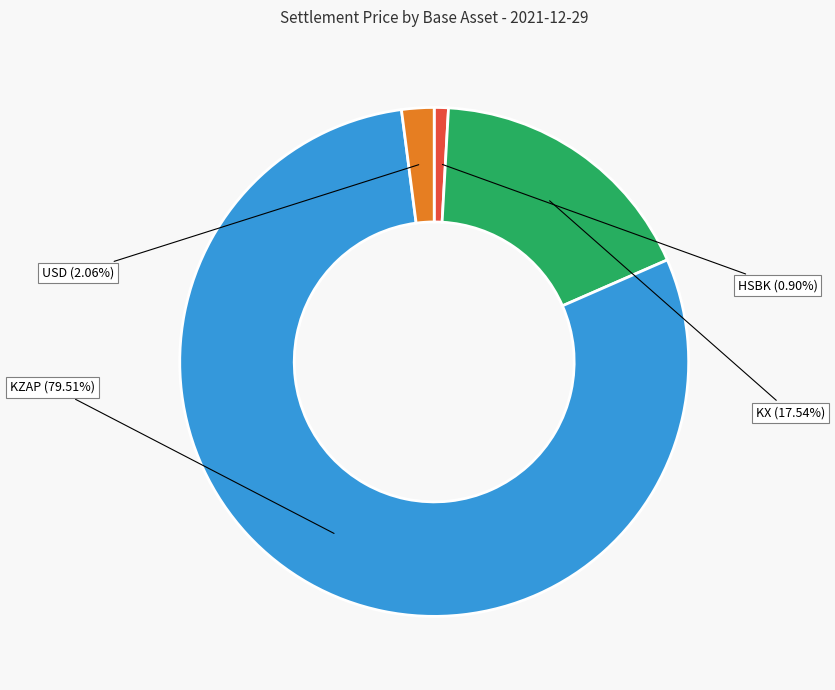

Between USD and KX, which is larger?

KX